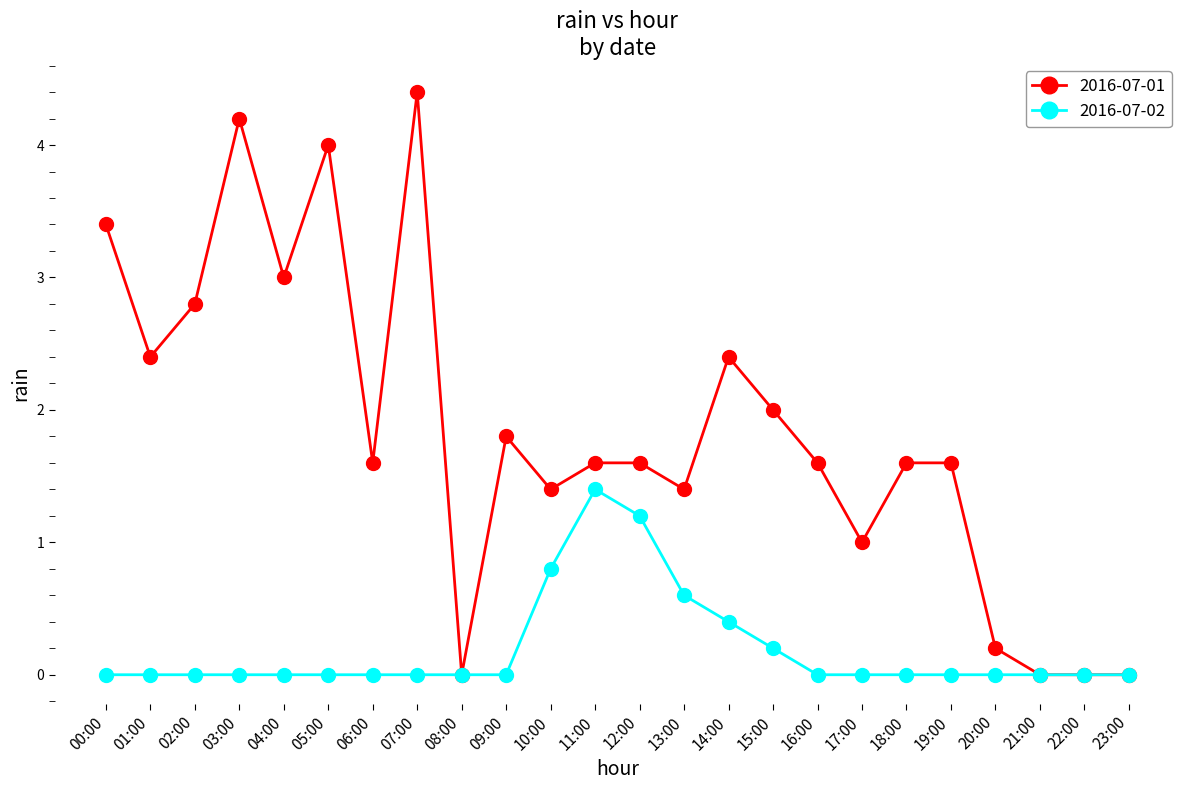

Which series has the largest total across all categories?

2016-07-01